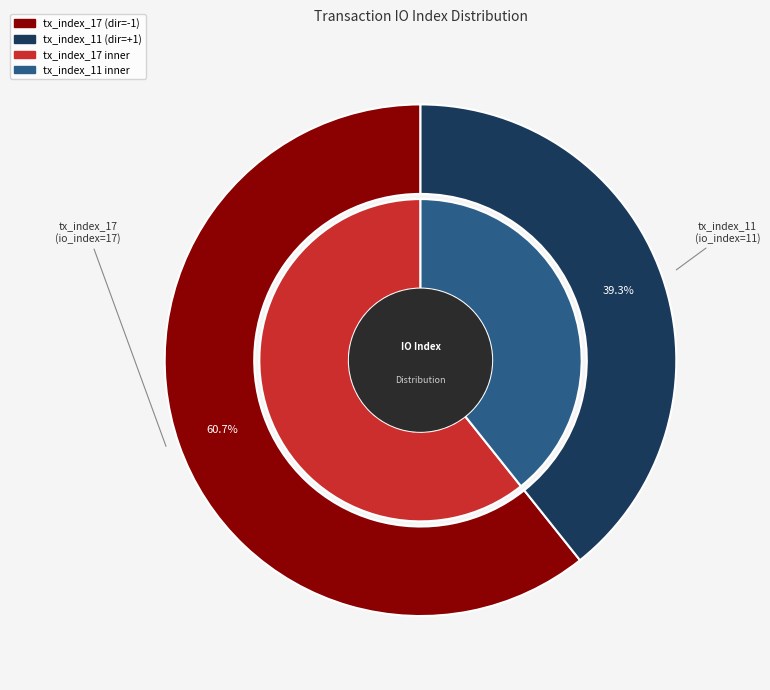

How many slices are in this pie chart?

2